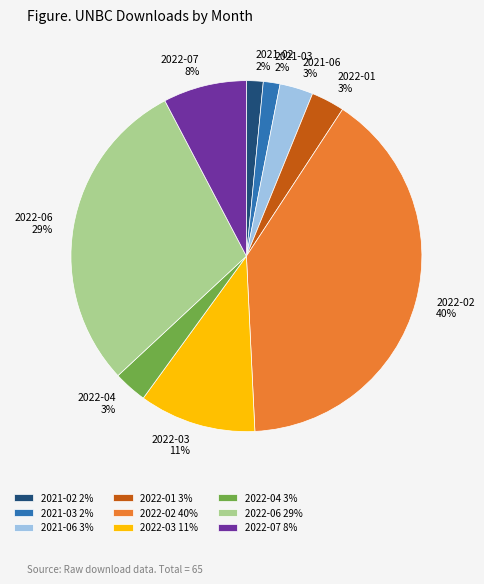

Is there a majority slice in this chart?

No